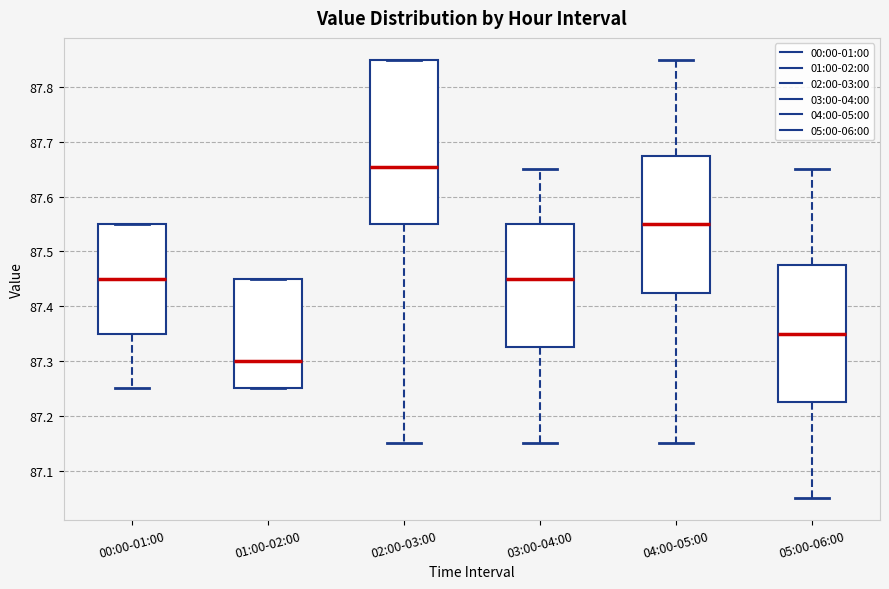

Which box has the lowest median line?

01:00-02:00